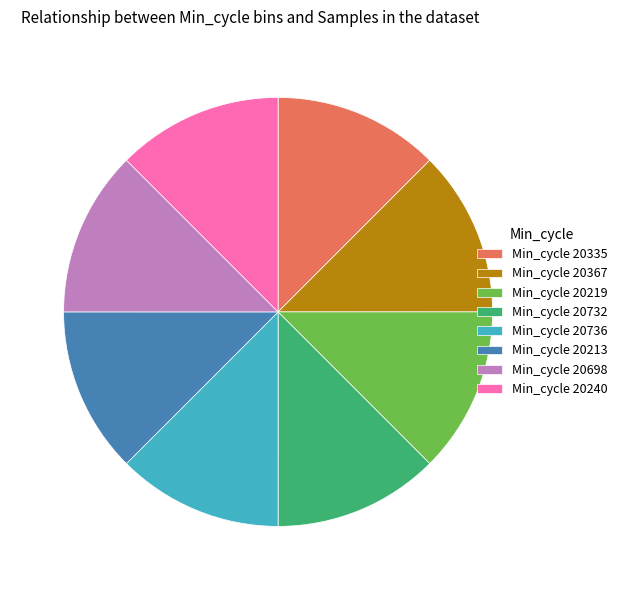

The Min_cycle 20732 slice represents 13% of the pie. True or false?

True